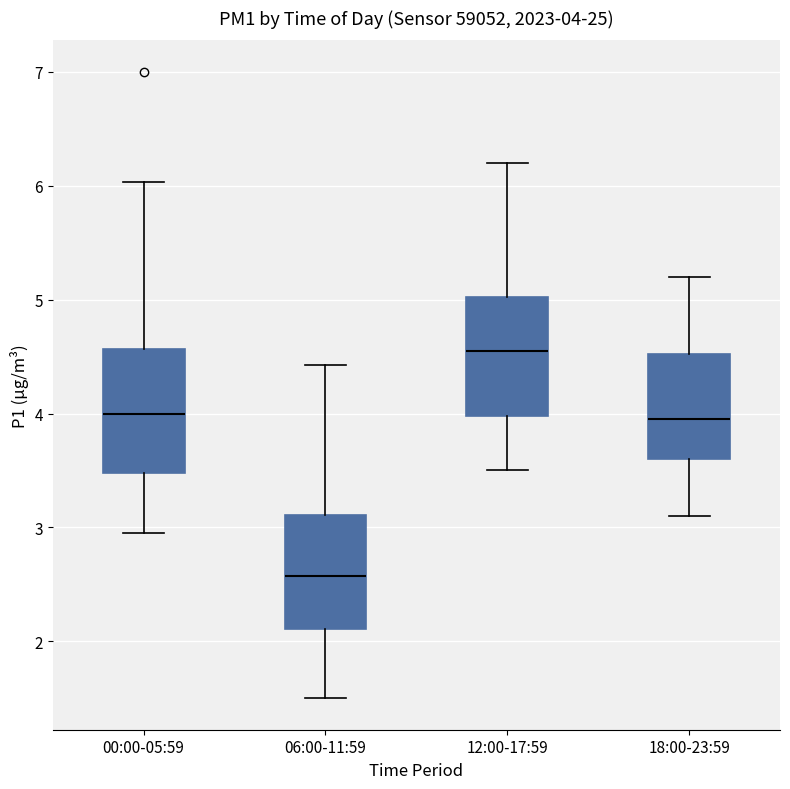

Which box's median line is the lowest?

06:00-11:59